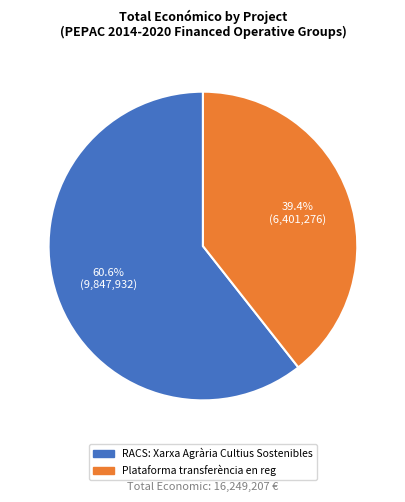

How many segments does this pie chart have?

2